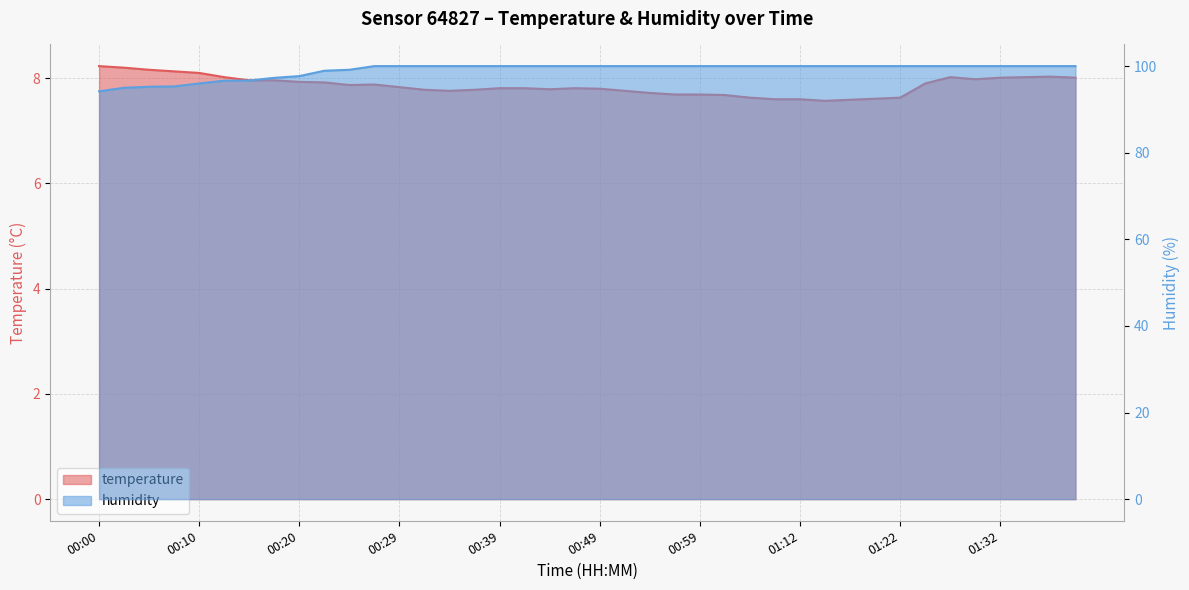

What is the sum of all temperature values?

314.3